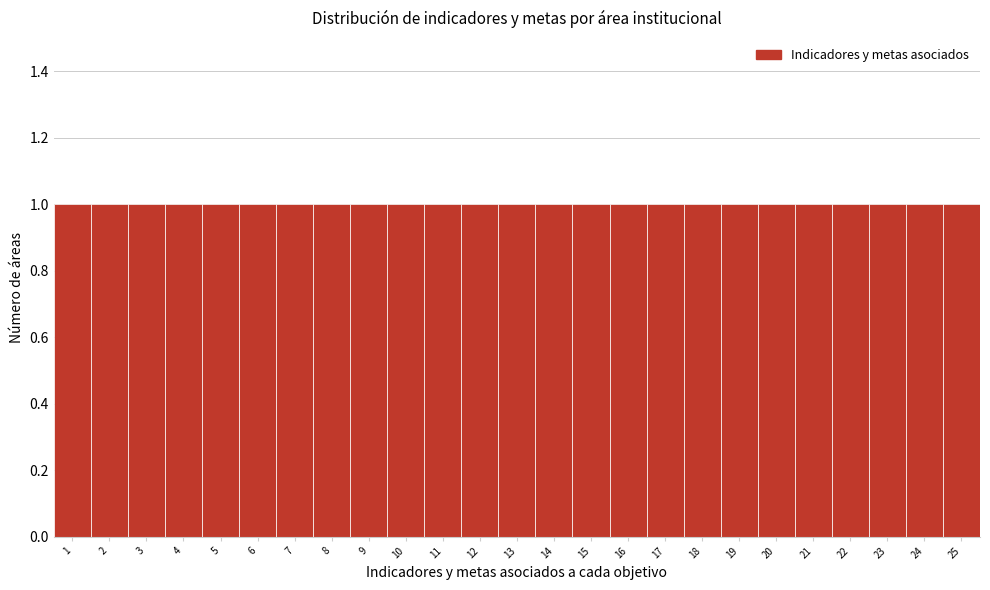

Reading left to right, transcribe this chart: for each bar, give the range it covers on the x-axis and its height. The values are not printed on the chart, so give them approximately, as read against the axis.

0.5 to 1.5: 1
1.5 to 2.5: 1
2.5 to 3.5: 1
3.5 to 4.5: 1
4.5 to 5.5: 1
5.5 to 6.5: 1
6.5 to 7.5: 1
7.5 to 8.5: 1
8.5 to 9.5: 1
9.5 to 10.5: 1
10.5 to 11.5: 1
11.5 to 12.5: 1
12.5 to 13.5: 1
13.5 to 14.5: 1
14.5 to 15.5: 1
15.5 to 16.5: 1
16.5 to 17.5: 1
17.5 to 18.5: 1
18.5 to 19.5: 1
19.5 to 20.5: 1
20.5 to 21.5: 1
21.5 to 22.5: 1
22.5 to 23.5: 1
23.5 to 24.5: 1
24.5 to 25.5: 1